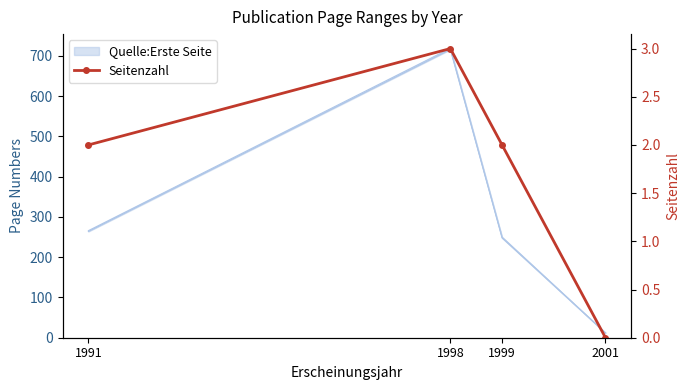

At which label does the data first exceed 2?

1998